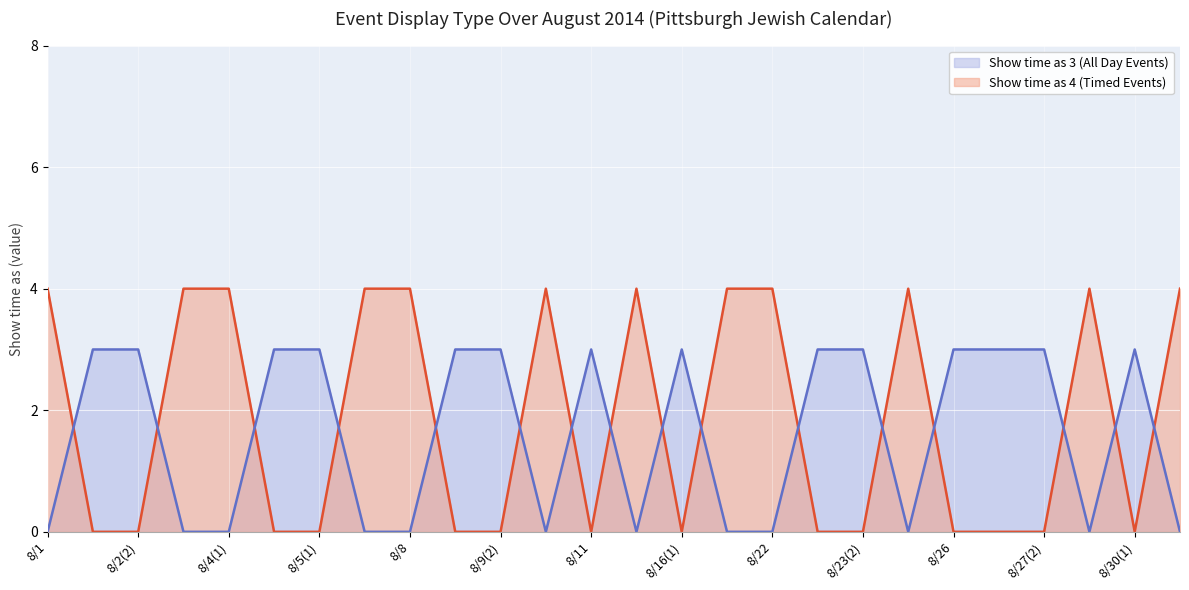

What is the difference between the highest and lowest values at 8/22?

4